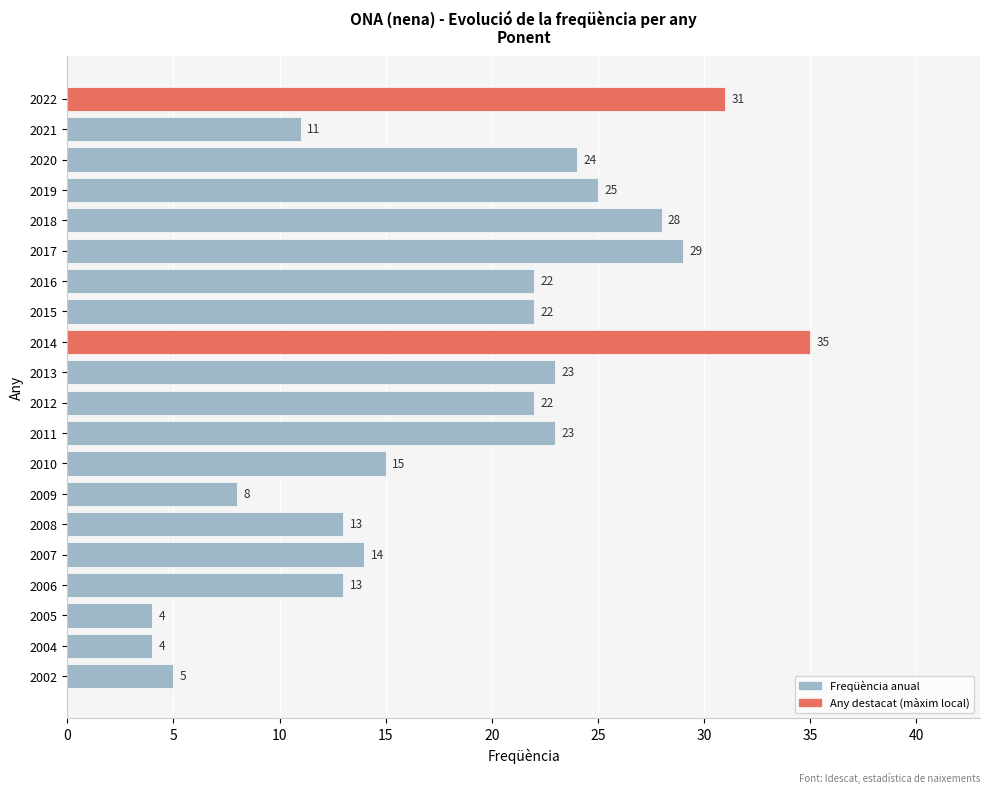

What is the sum of the values at 2012 and 2020?

46